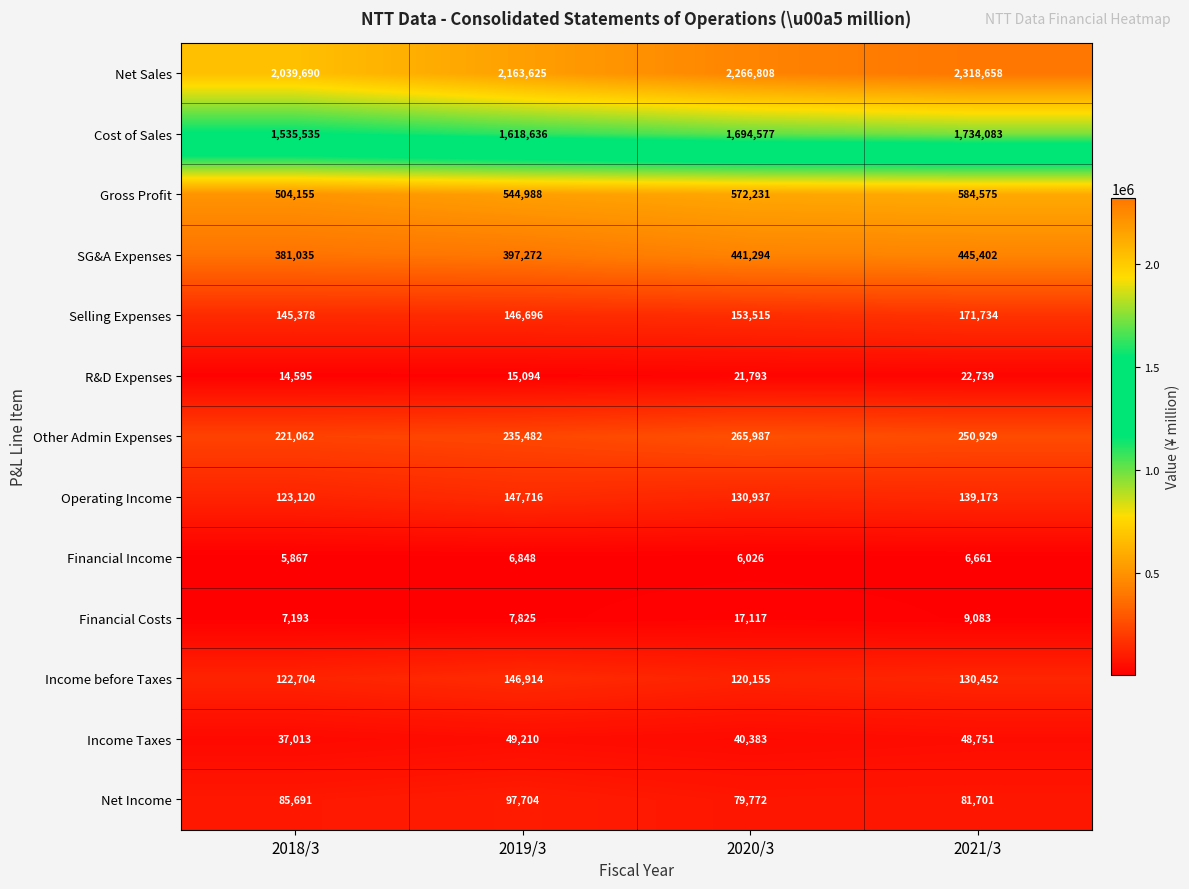

Count the Other Admin Expenses values in the range 235482 to 265987.

3